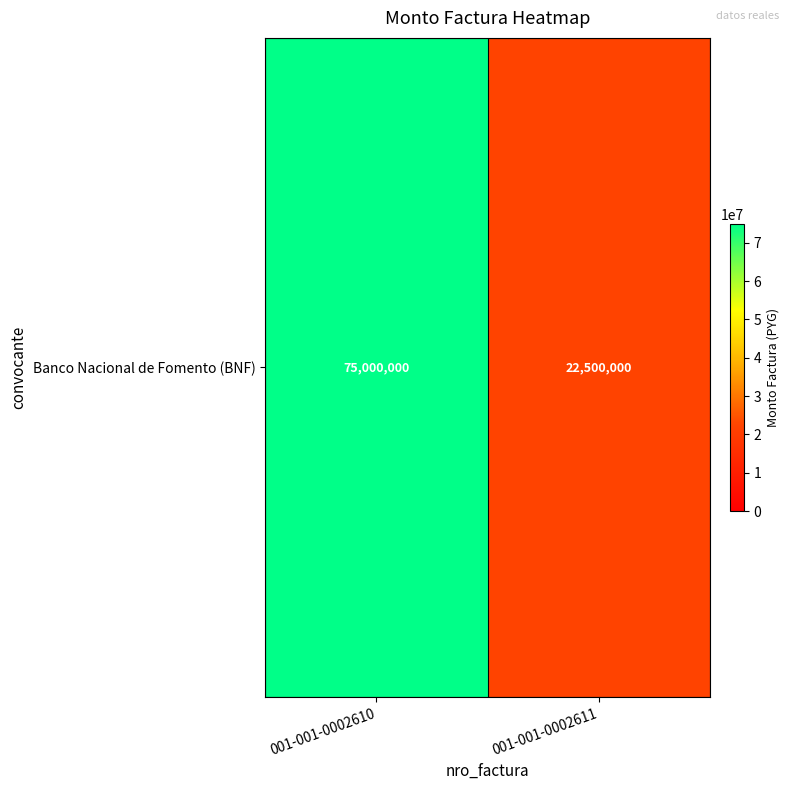

Rank the categories by value from highest to lowest.

001-001-0002610, 001-001-0002611